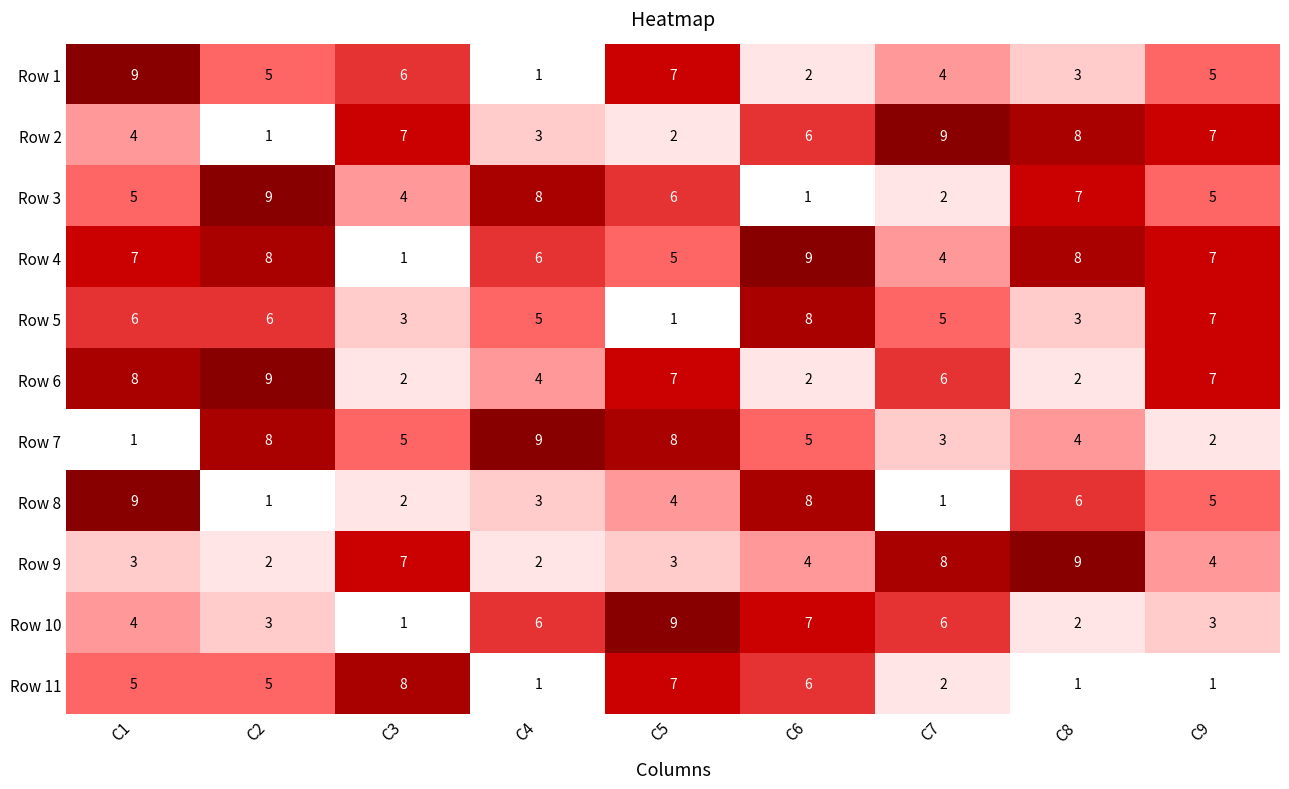

What is the difference between the maximum and minimum values in the Row 6 series?

7